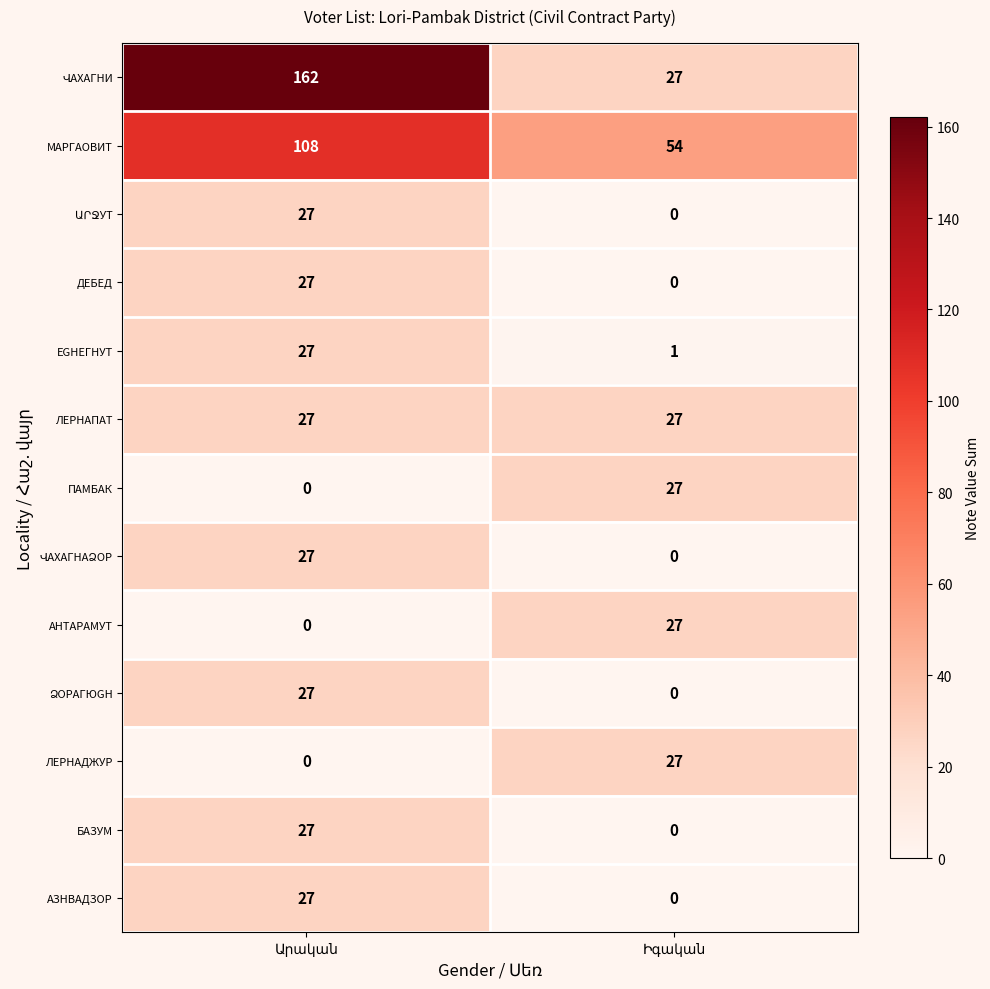

What is the difference between the maximum and minimum values in the МАРГАОВИТ series?

54